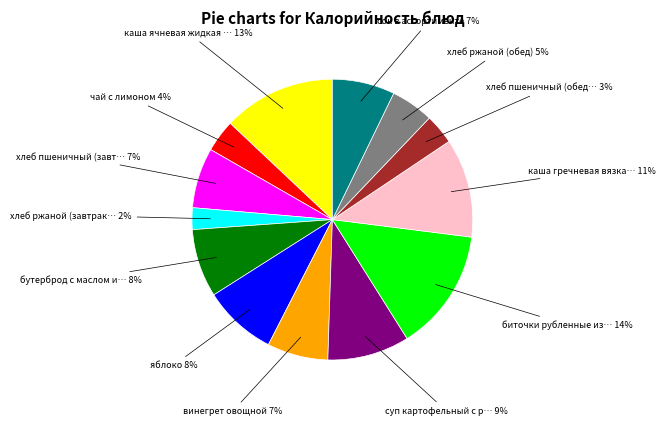

Does any single category account for the majority?

No